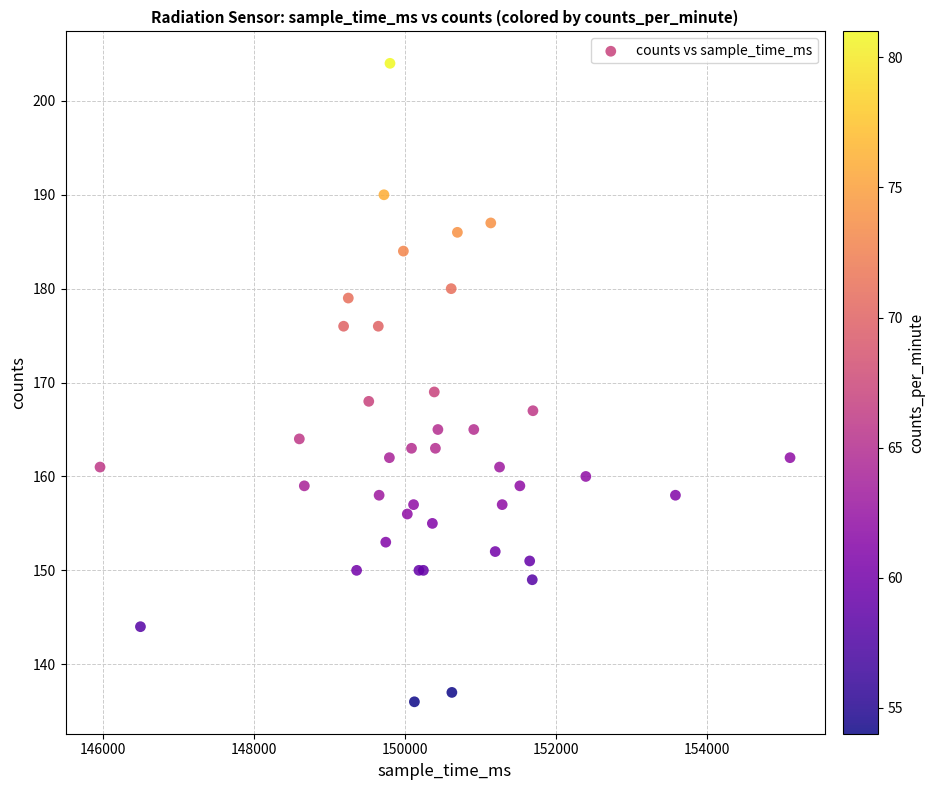

What Y value in the scatter plot is closest to 170?

169